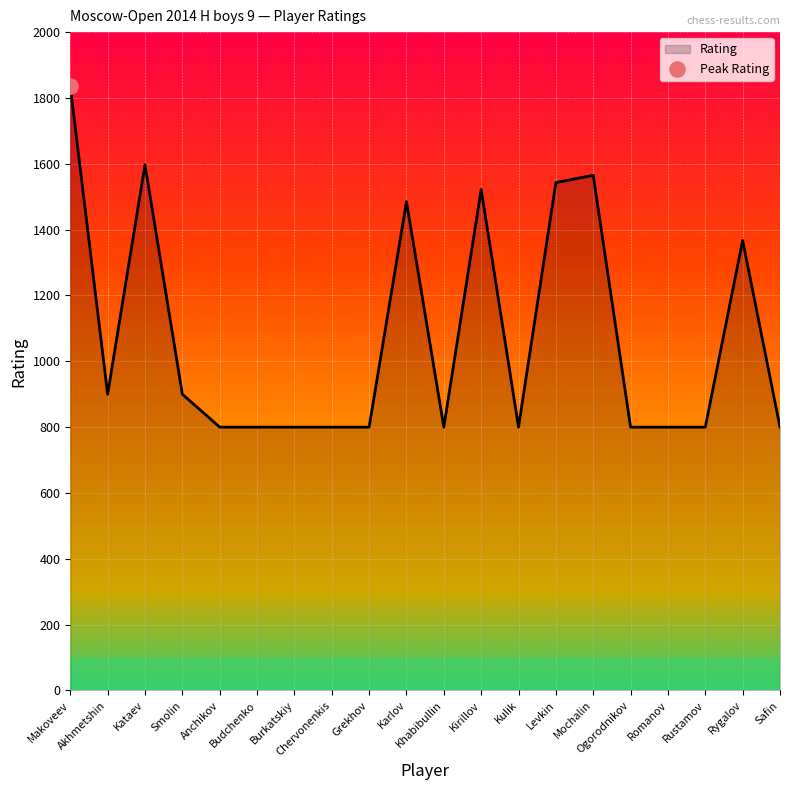

Approximately how many times larger is the value at Kataev compared to Safin?

2.0